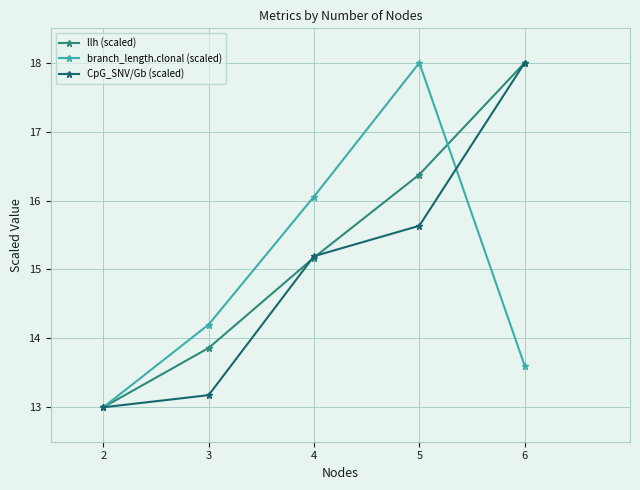

At which category does branch_length.clonal (scaled) reach its first local peak?

5